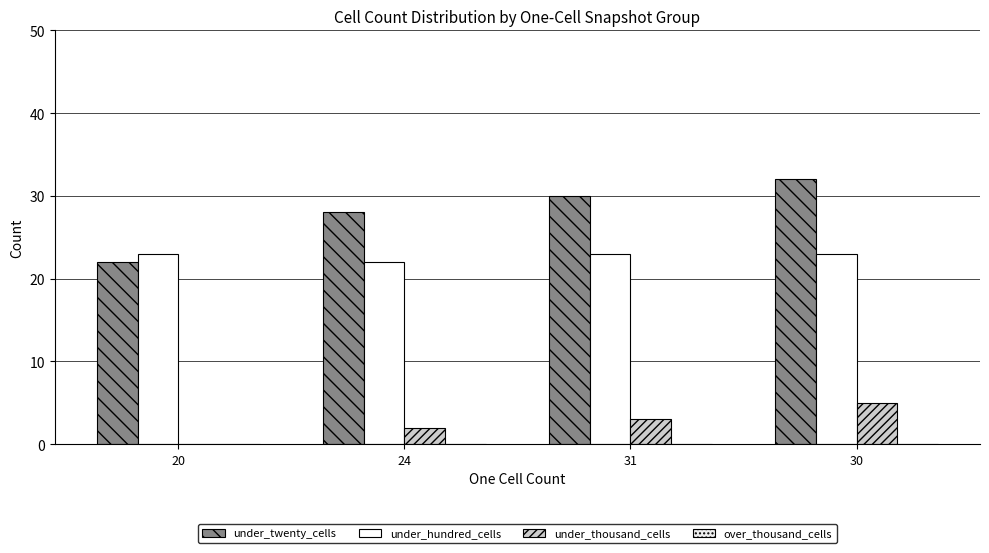

Which series changed the most between 24 and 31?

under_twenty_cells